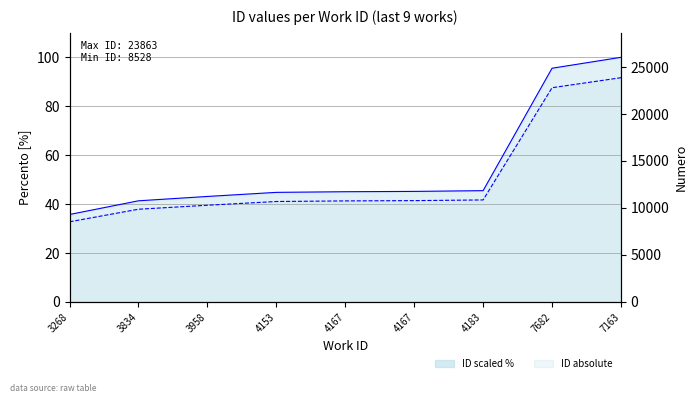

True or false: ID scaled has more than 2 points higher than both neighbors.

False